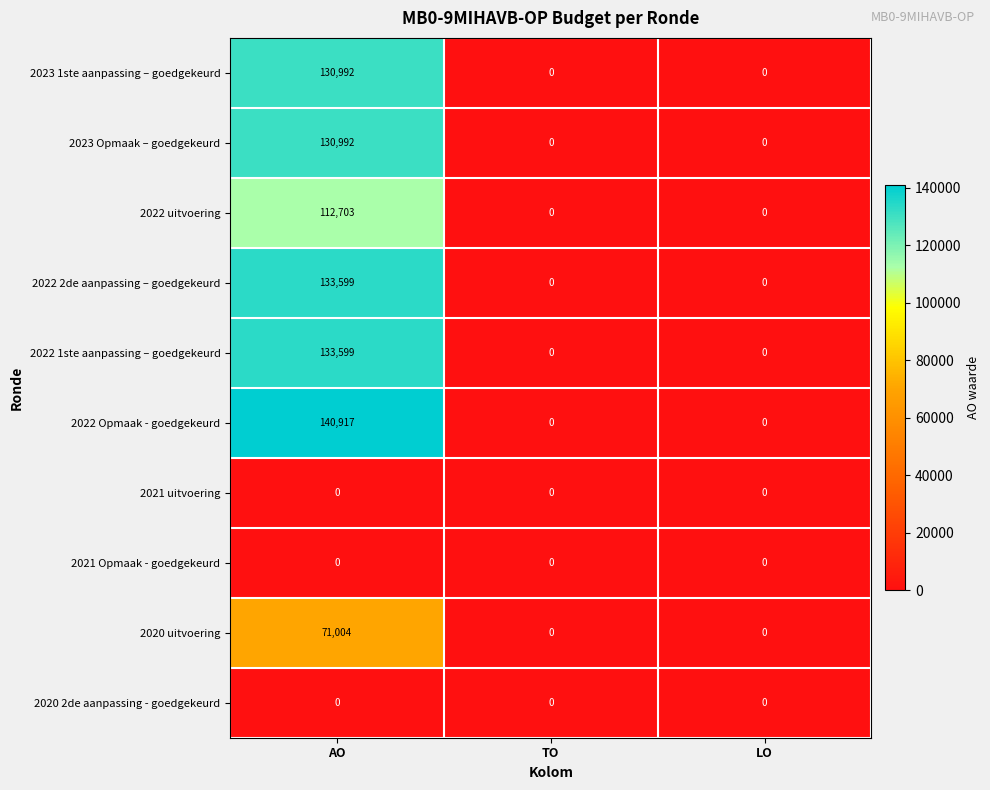

What is the difference between the maximum and minimum values in the 2022 Opmaak - goedgekeurd series?

140917